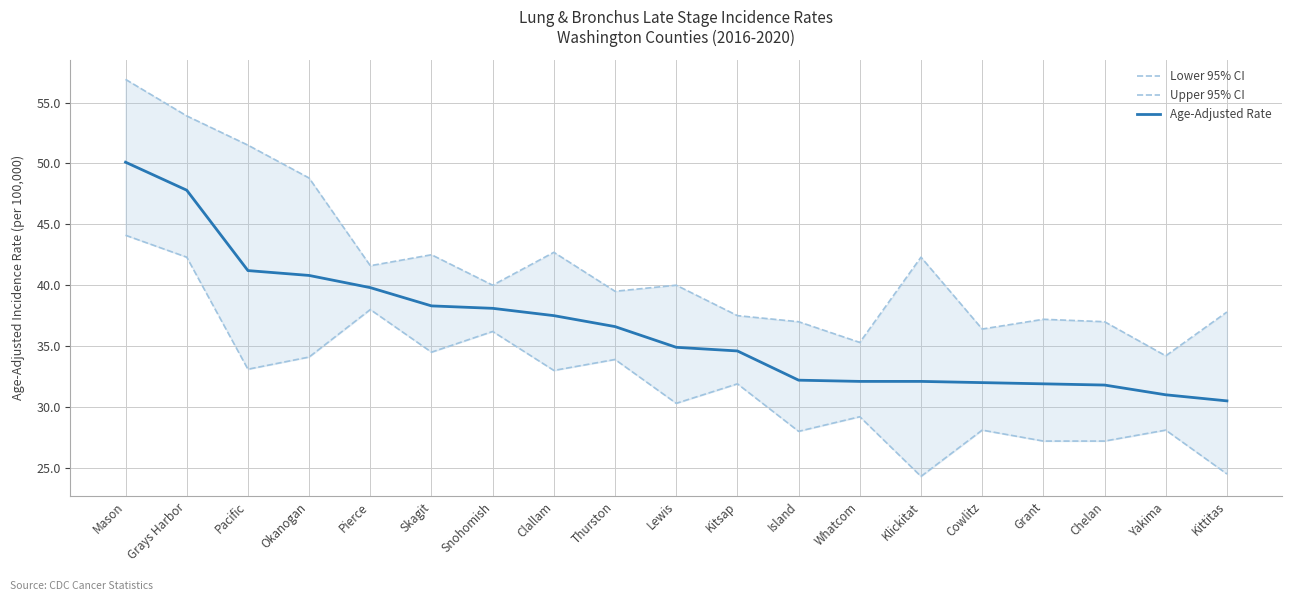

What position from the right is Cowlitz?

5